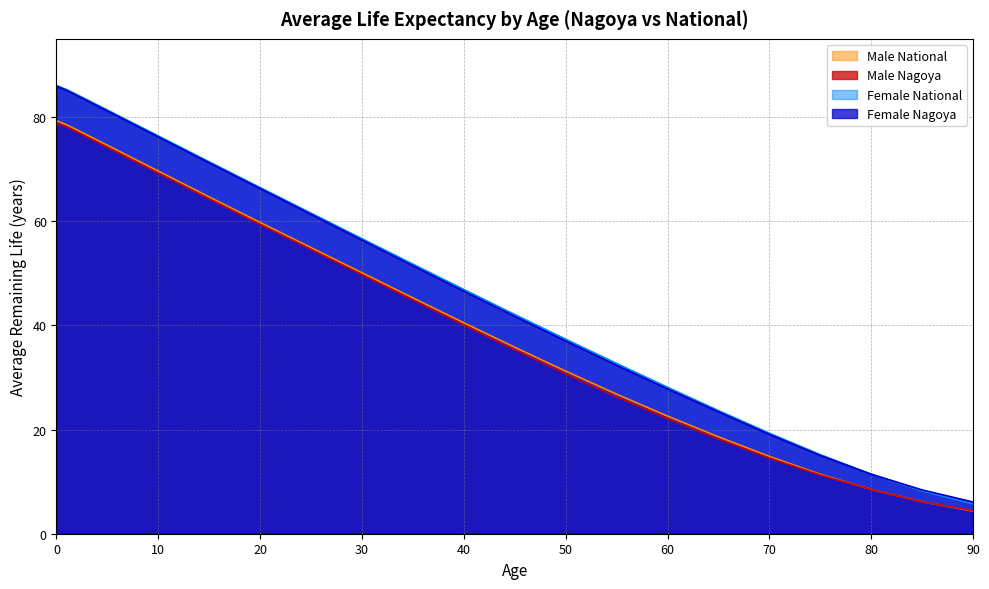

Reading right to left, transcribe all the data shown in this chart.

Male Nagoya: 90=4.5	85=6.1	80=8.5	75=11.3	70=14.5	65=18.2	60=22.1	55=26.3	50=30.7	45=35.3	40=40.0	35=44.9	30=49.7	25=54.5	20=59.4	15=64.2	10=69.2	5=74.1	4=75.1	3=76.1	2=77.1	1=78.1	0=78.8
Male National: 90=4.4	85=6.1	80=8.5	75=11.4	70=14.8	65=18.6	60=22.6	55=26.8	50=31.2	45=35.8	40=40.5	35=45.3	30=50.1	25=54.9	20=59.8	15=64.7	10=69.6	5=74.6	4=75.6	3=76.5	2=77.5	1=78.5	0=79.3
Female Nagoya: 90=6.1	85=8.4	80=11.4	75=15.0	70=19.1	65=23.4	60=27.8	55=32.3	50=37.0	45=41.7	40=46.6	35=51.5	30=56.4	25=61.3	20=66.3	15=71.2	10=76.2	5=81.2	4=82.1	3=83.1	2=84.1	1=85.1	0=85.9
Female National: 90=5.7	85=8.2	80=11.4	75=15.2	70=19.3	65=23.6	60=28.1	55=32.7	50=37.3	45=42.1	40=46.9	35=51.8	30=56.6	25=61.5	20=66.5	15=71.4	10=76.4	5=81.3	4=82.3	3=83.3	2=84.3	1=85.3	0=86.0